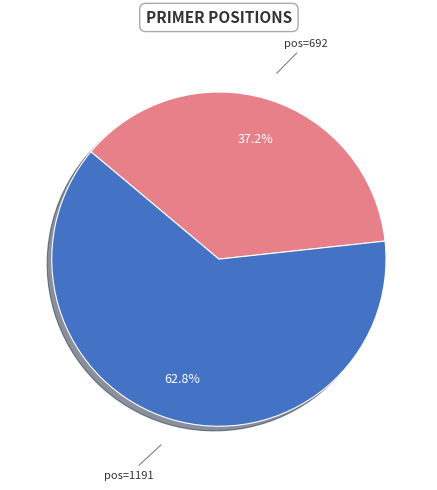

How many slices are in this pie chart?

2